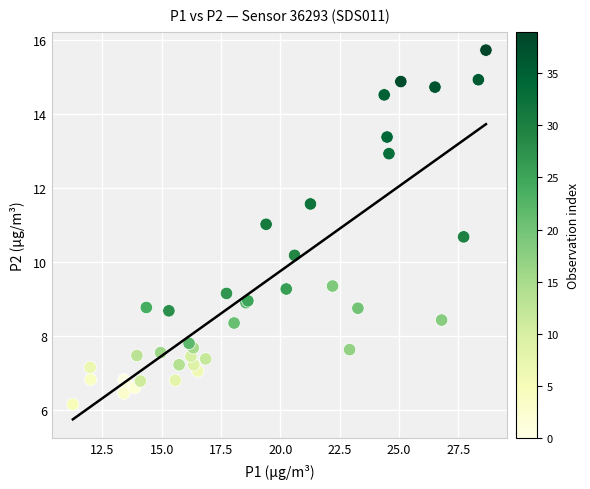

What Y value in the scatter plot is closest to 10?

10.2